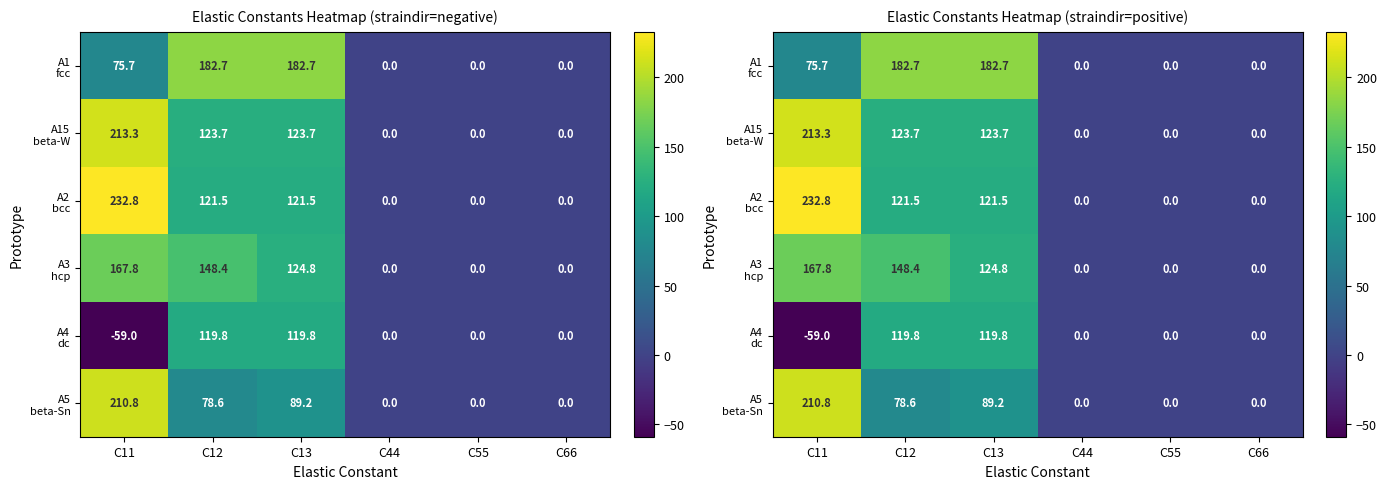

List the labels in order of A3 hcp value, smallest first.

C44, C55, C66, C13, C12, C11